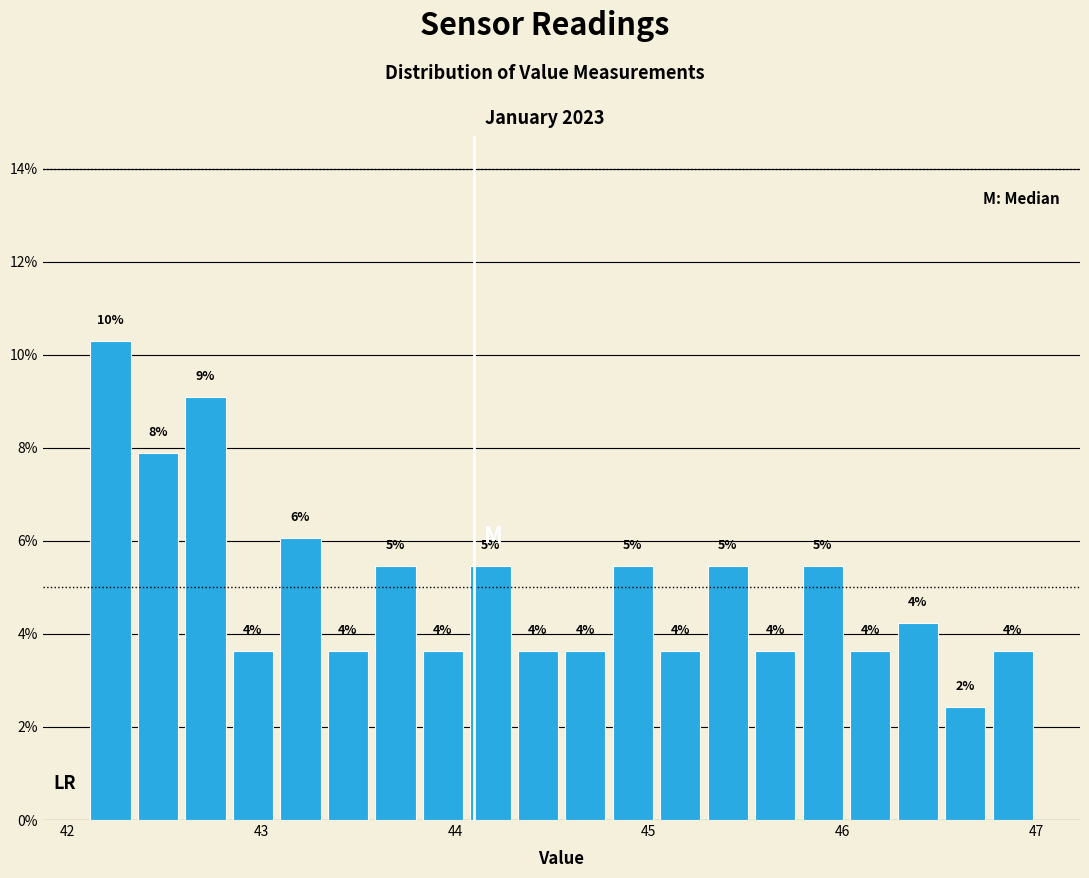

Around what value on the x-axis is the tallest bar? Give the approximate position of its centre, as read against the axis.

42.2